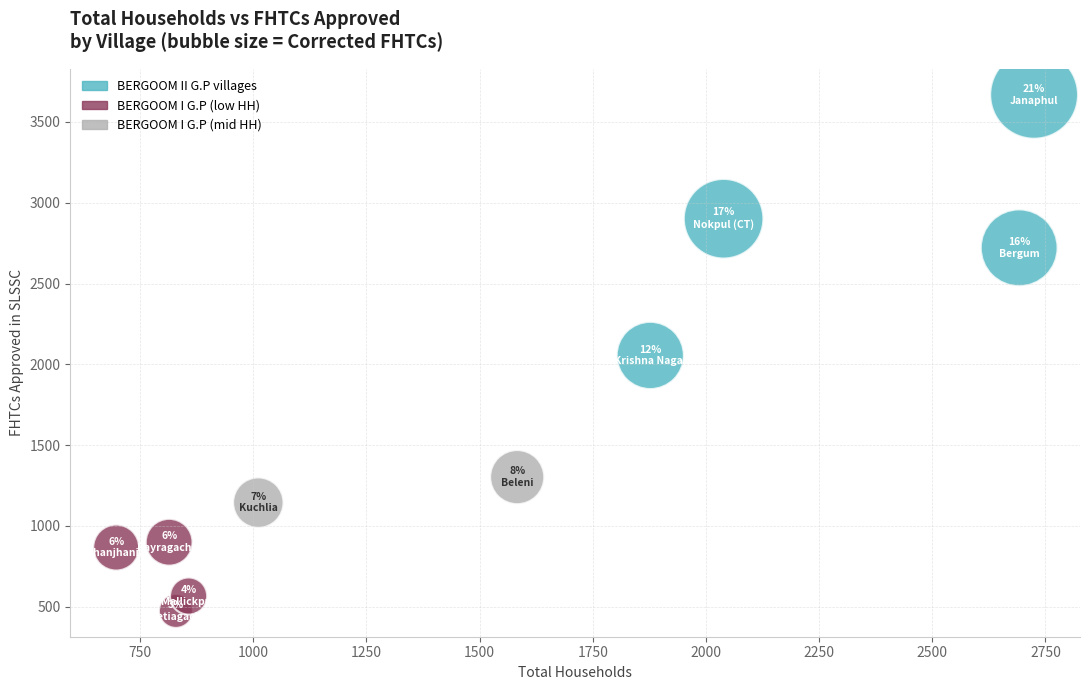

What is the average X value?

1512